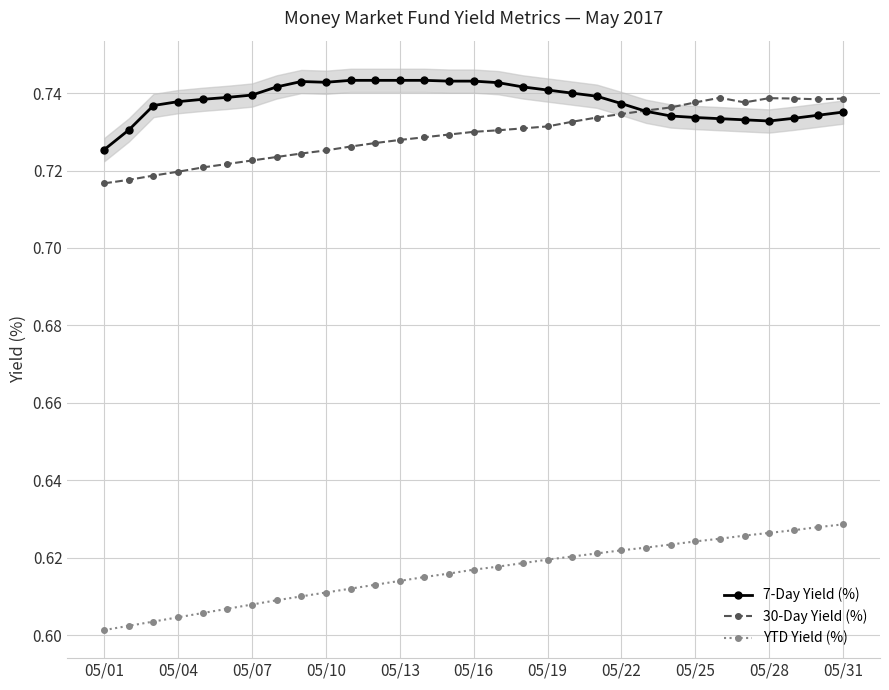

Count the 7-Day Yield (%) values in the range 0 to 1.

31